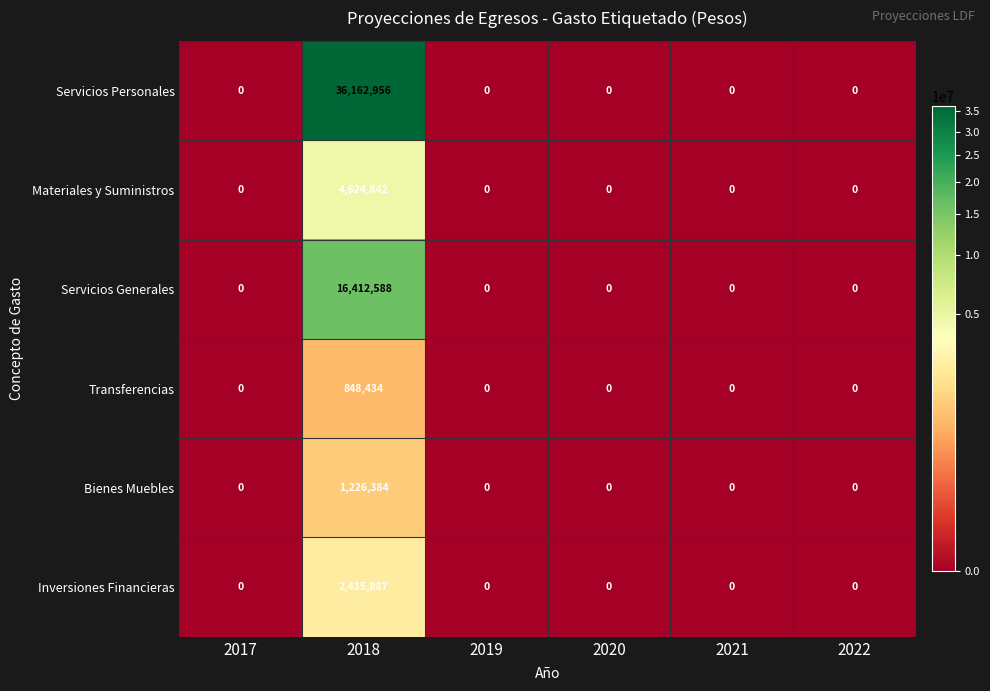

The value of Bienes Muebles at 2022 is 0. True or false?

True